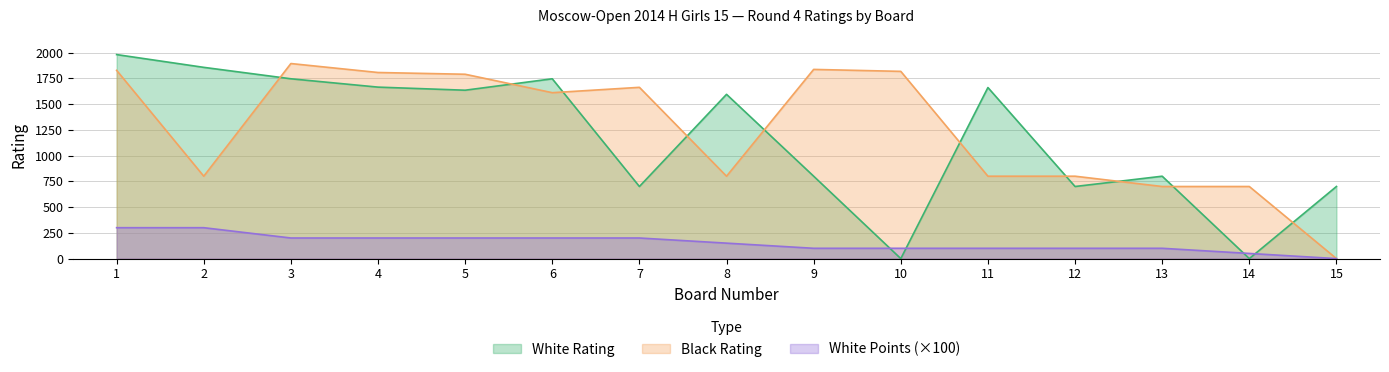

Is it true that White Rating equals 1087 at 15?

False